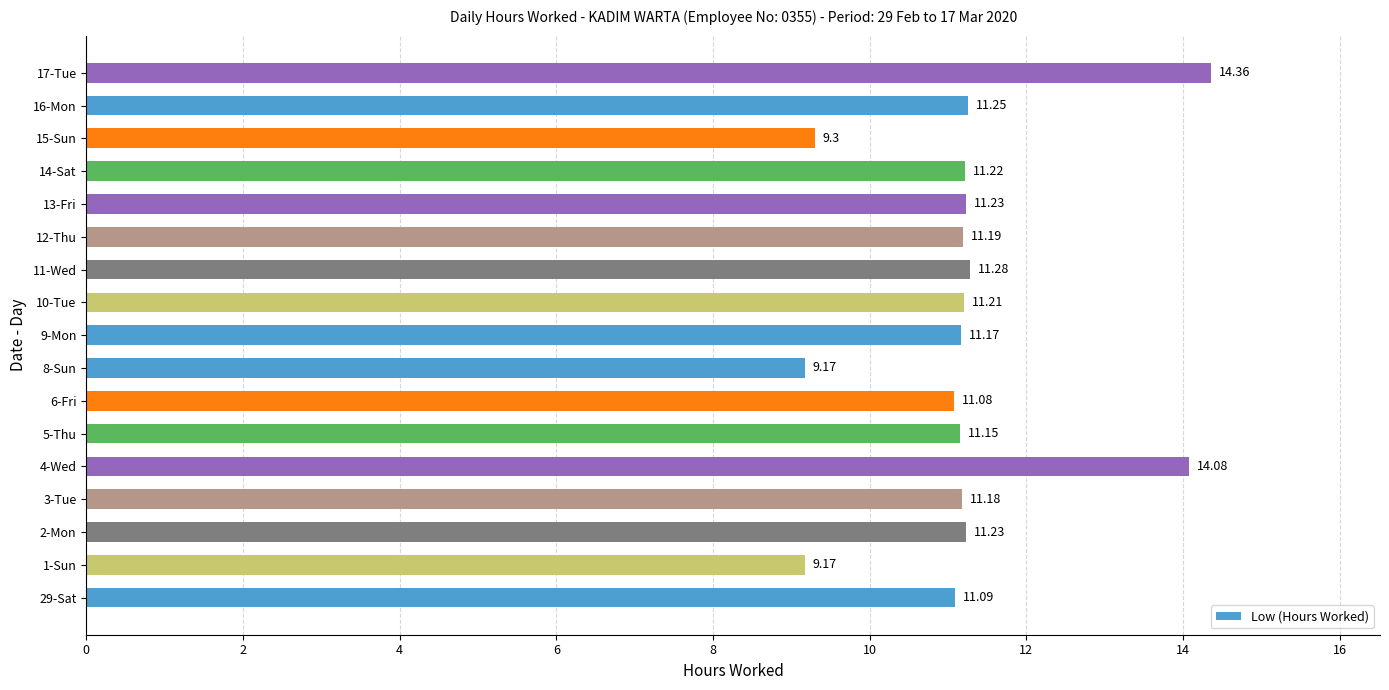

How many categories are shown in the chart?

17